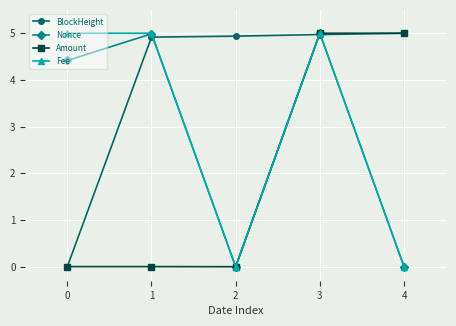

Is it true that Amount equals -2.6 at 2?

False